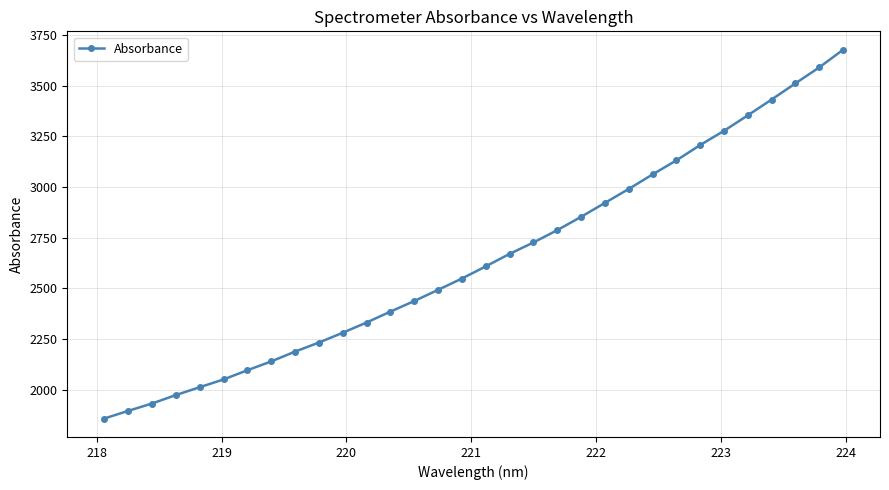

What is the value of the 29th point from the left?

3431.8